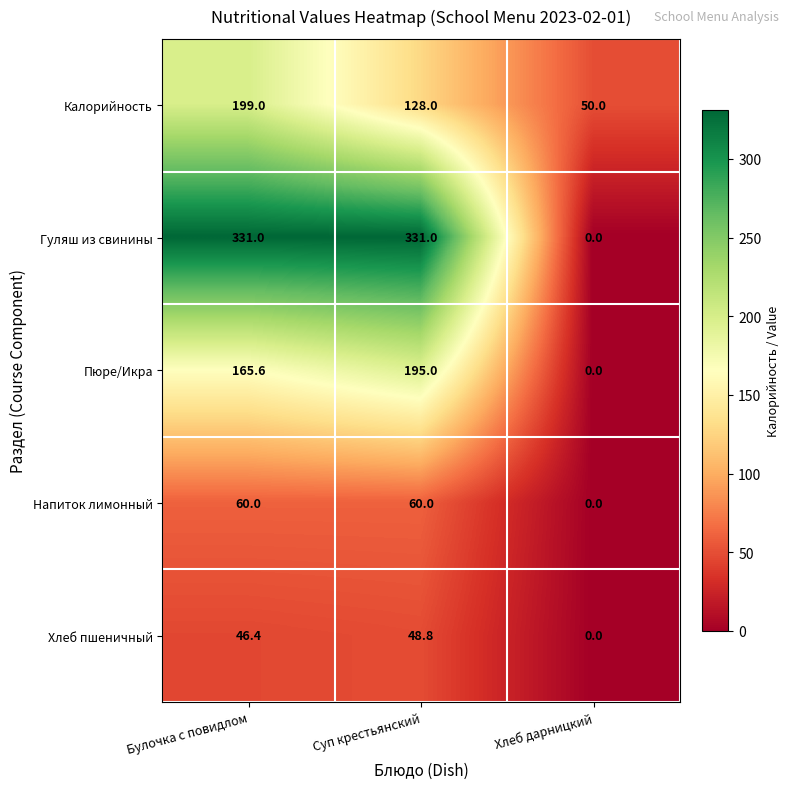

Count the number of data series in this chart.

5